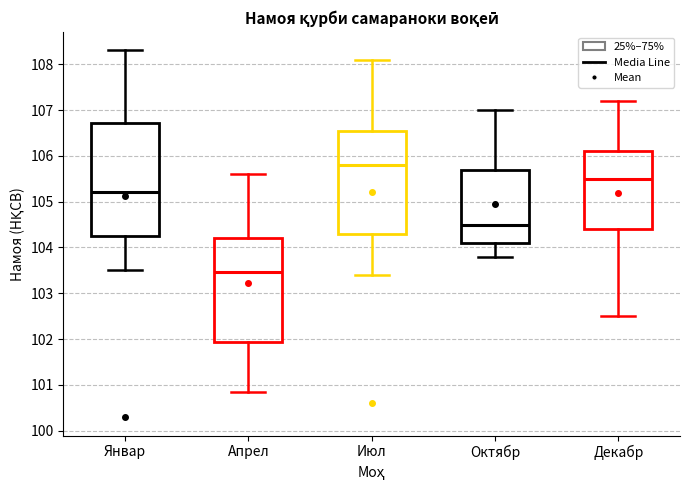

Which box has the lowest median line?

Апрел